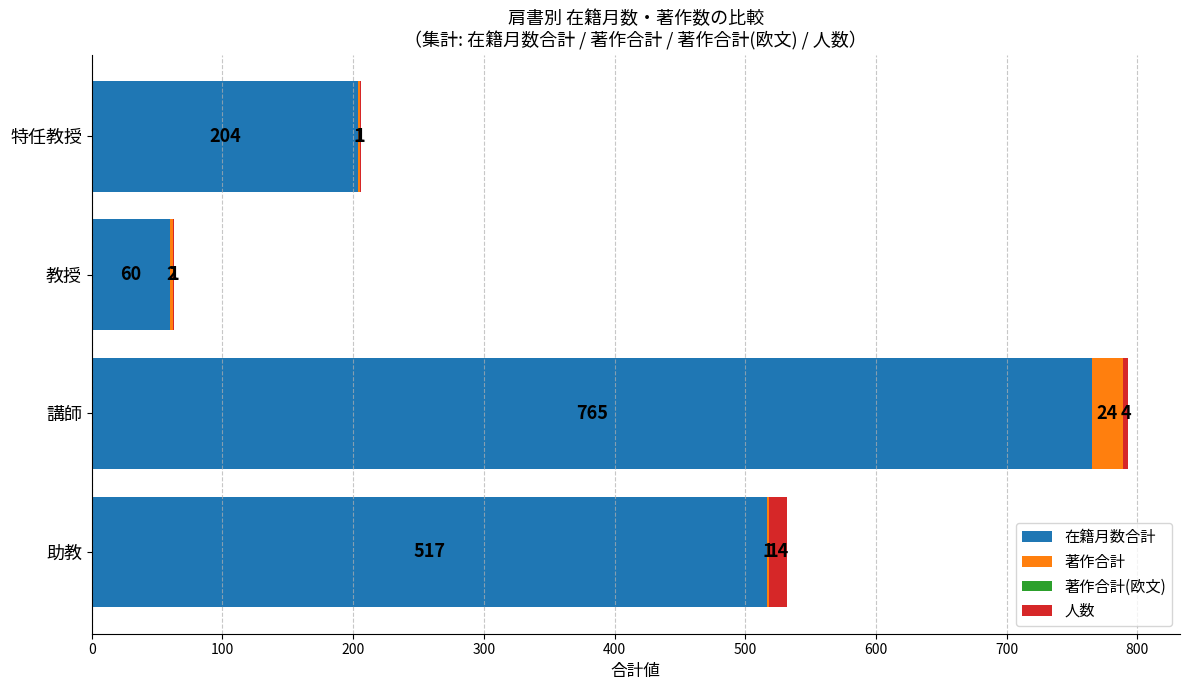

At which category is the sum across all series the highest?

講師